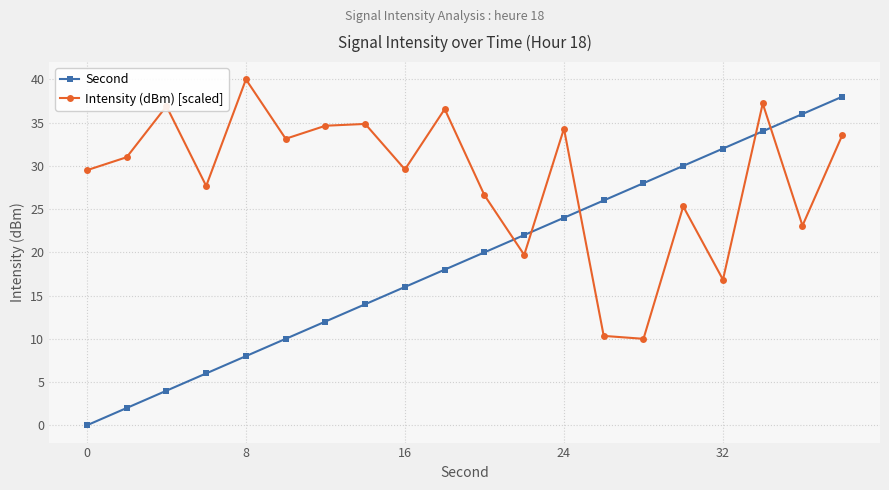

How many lines are shown in the chart?

2